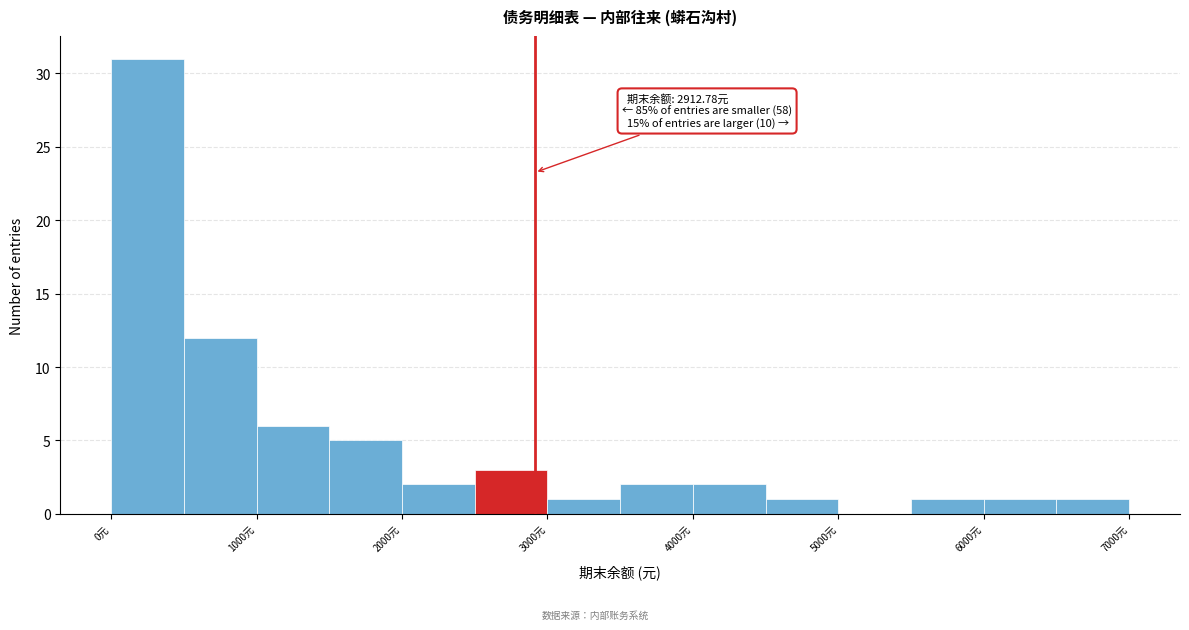

Which range on the x-axis has the tallest bar?

0 to 500